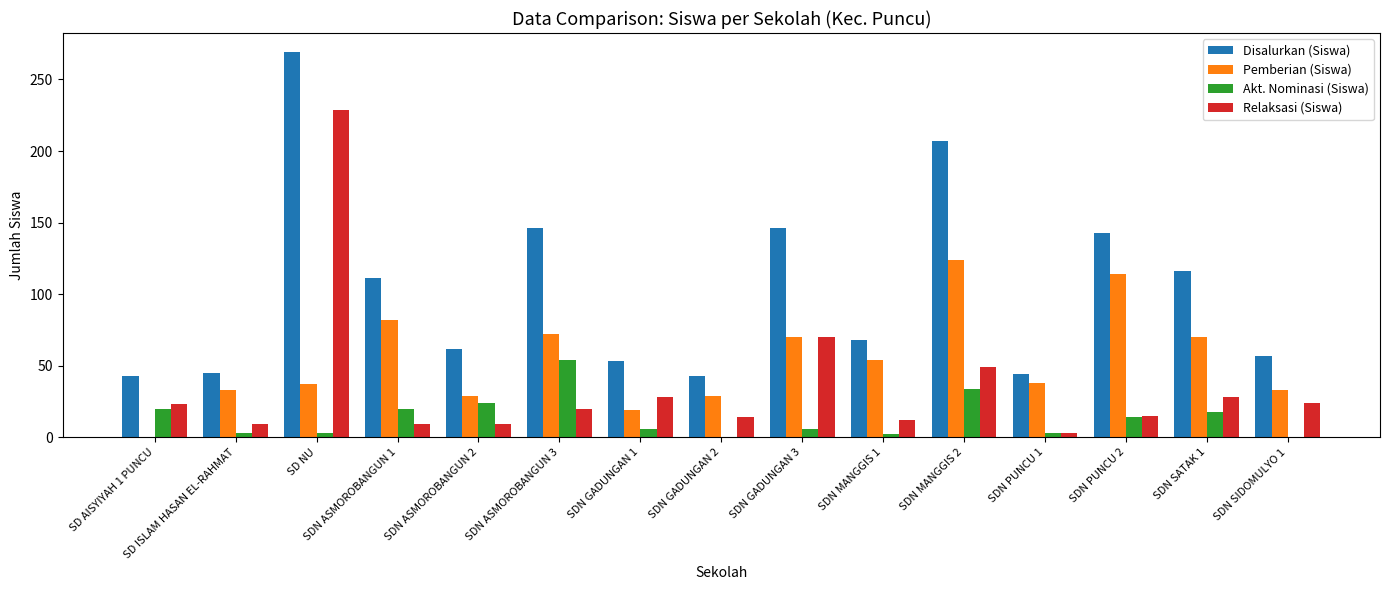

What is the sum of all Relaksasi (Siswa) values?

542